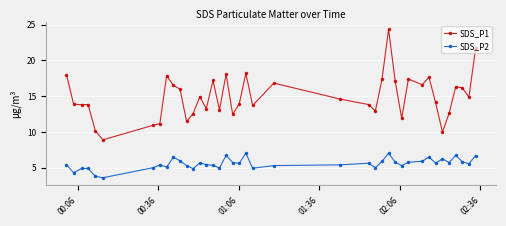

What is the maximum value for SDS_P2?

7.0